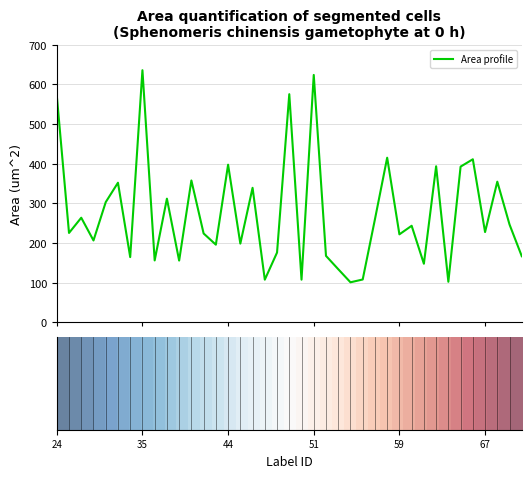

What is the smallest value displayed?

101.0